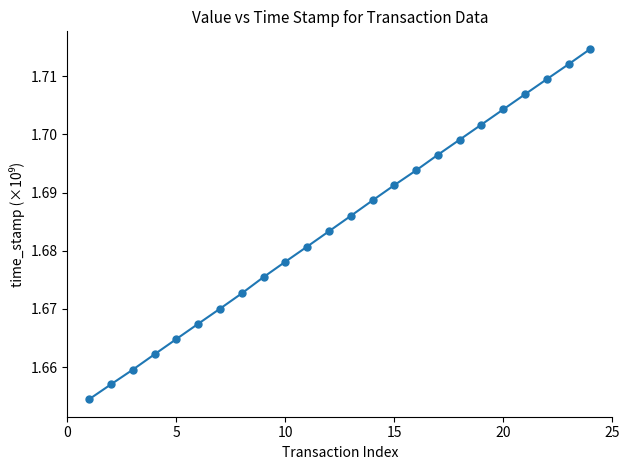

What is the sum of all values?

40.4